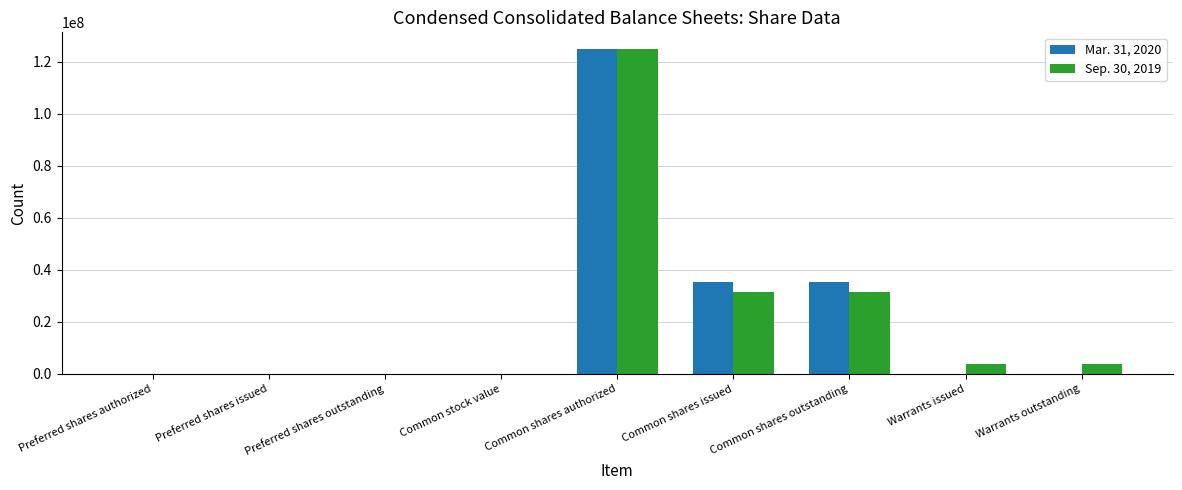

Does the chart contain stacked bars?

No